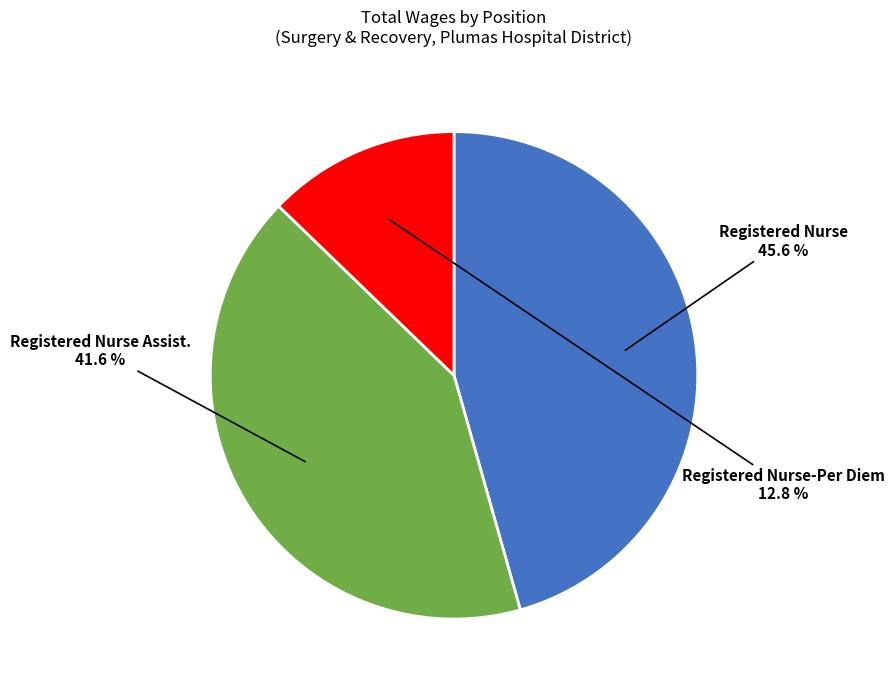

The Registered Nurse slice represents 46% of the pie. True or false?

True